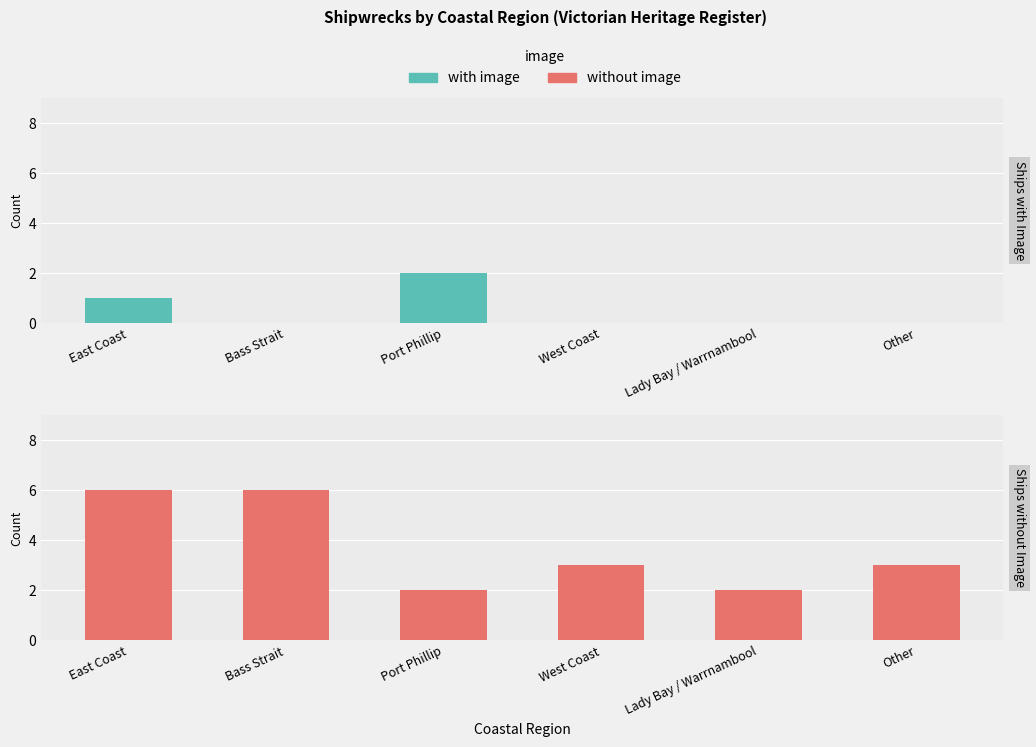

What value does the without image series have at Other?

3